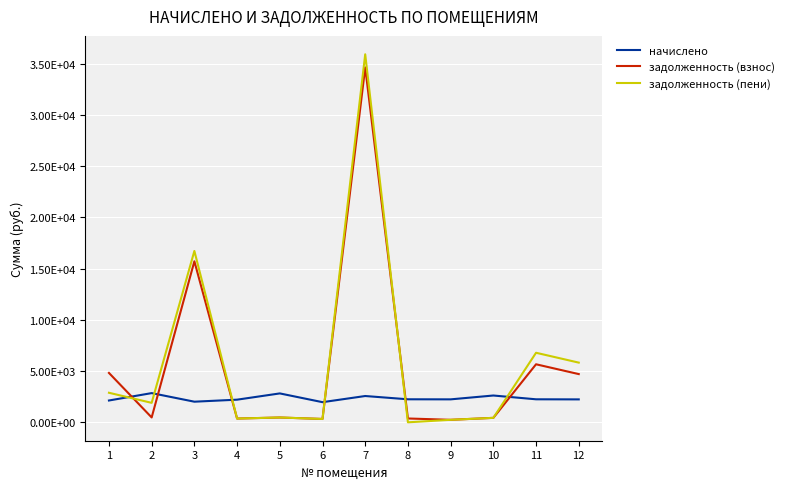

What are all the series names shown in the legend?

начислено, задолженность (взнос), задолженность (пени)